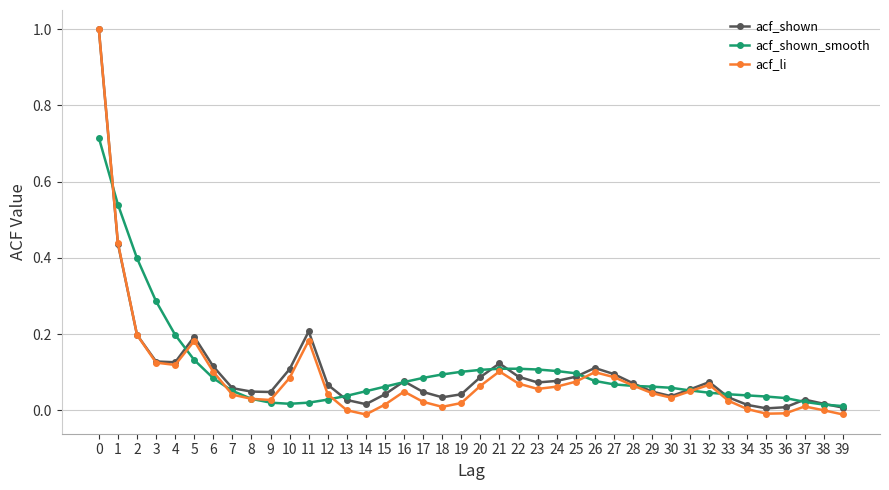

In acf_li, how many points are lower than both neighbors (excluding endpoints)?

7